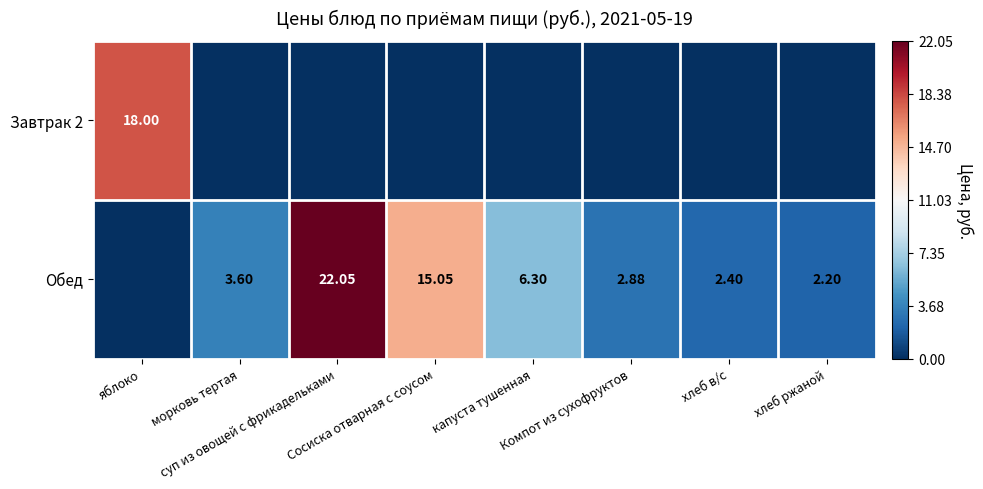

List the series in order of their overall mean, highest first.

Обед, Завтрак 2